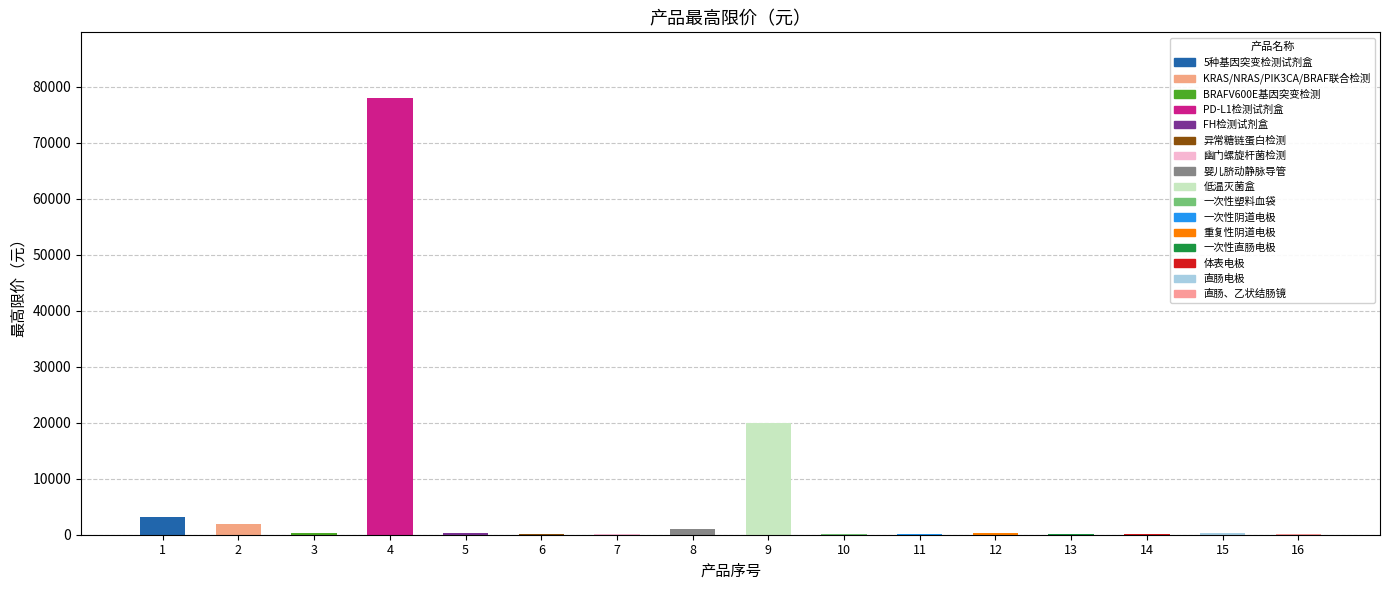

How many categories are shown in the chart?

16